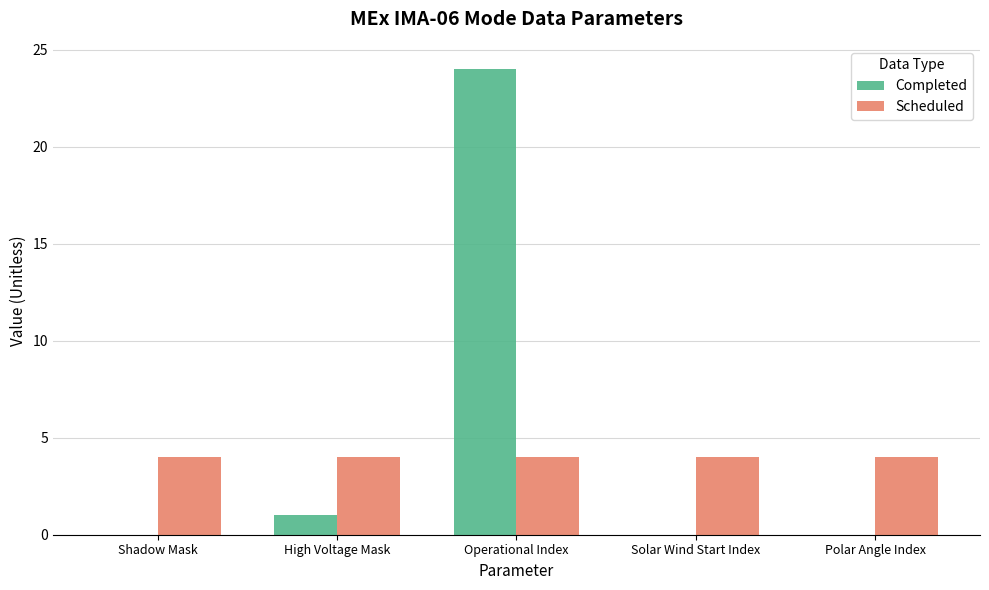

Which series changed the most between High Voltage Mask and Operational Index?

Completed